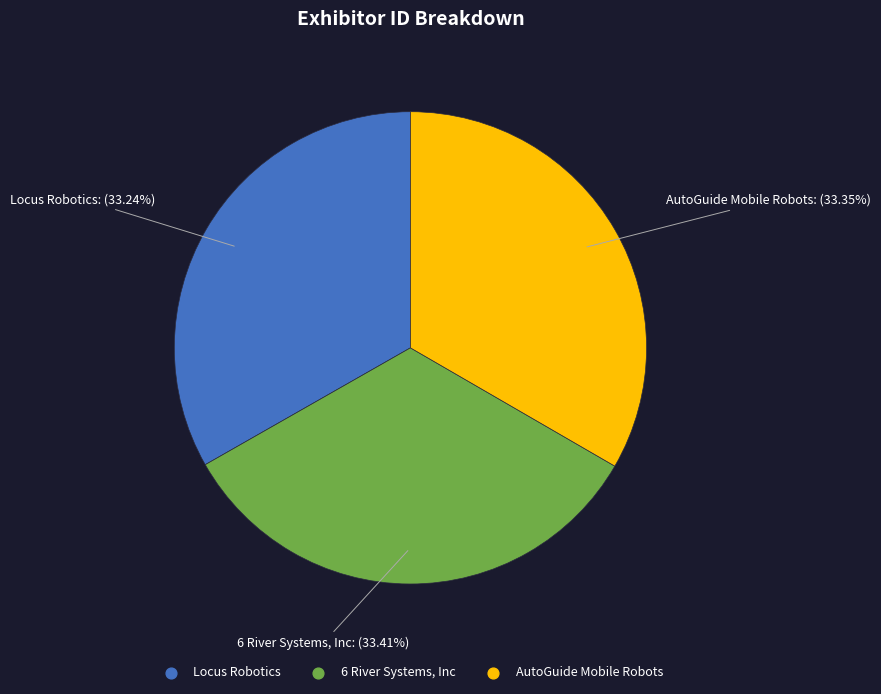

How many slices are in this pie chart?

3